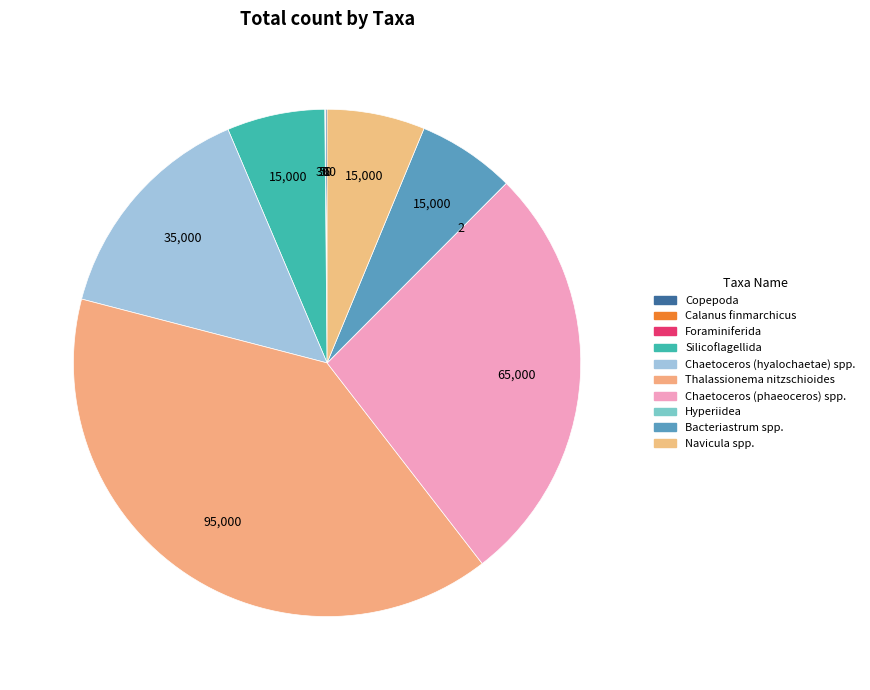

How many segments does this pie chart have?

10